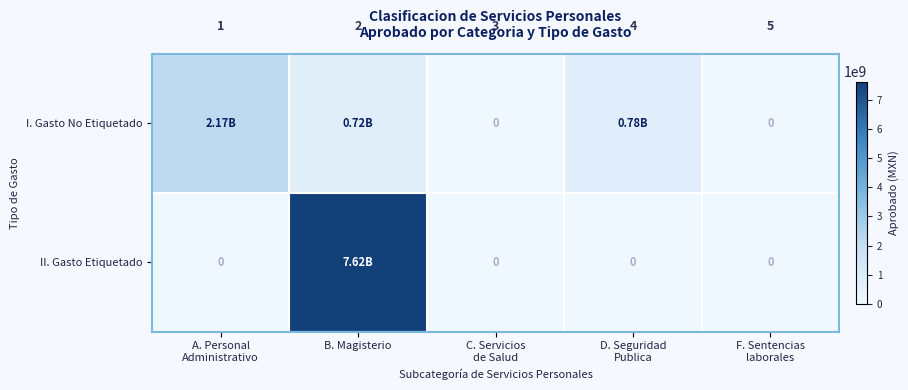

Rank the series at C. Servicios de Salud from lowest to highest value.

I. Gasto No Etiquetado, II. Gasto Etiquetado